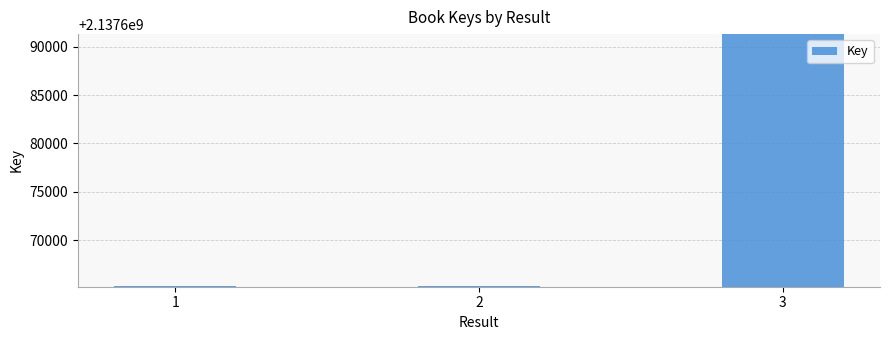

Is it true that the value at 3 is 2137691260?

True